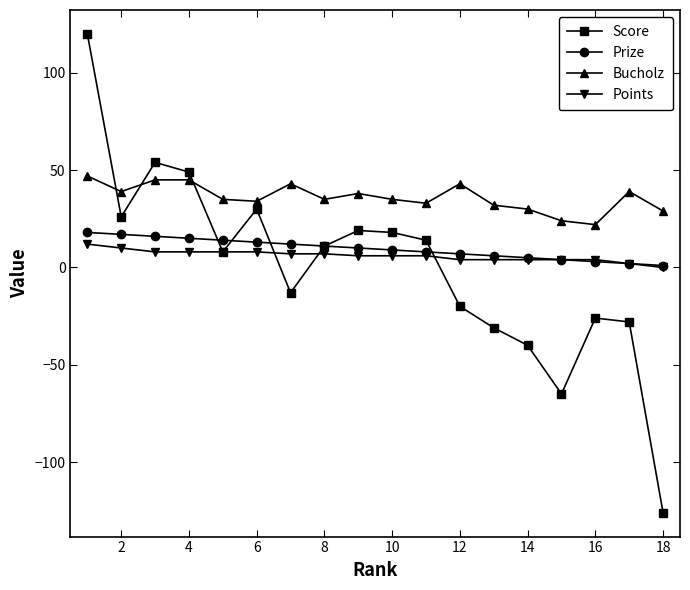

Does the chart display data point markers on the line(s)?

Yes